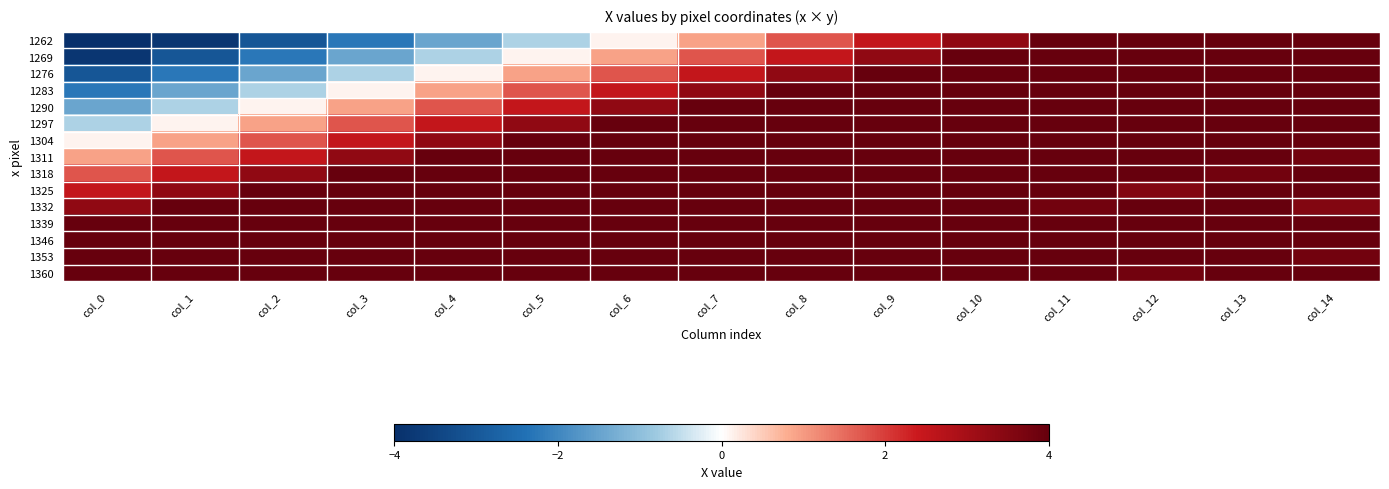

Rank the series at col_1 from highest to lowest value.

1360, 1353, 1346, 1339, 1332, 1325, 1318, 1311, 1304, 1297, 1290, 1283, 1276, 1269, 1262